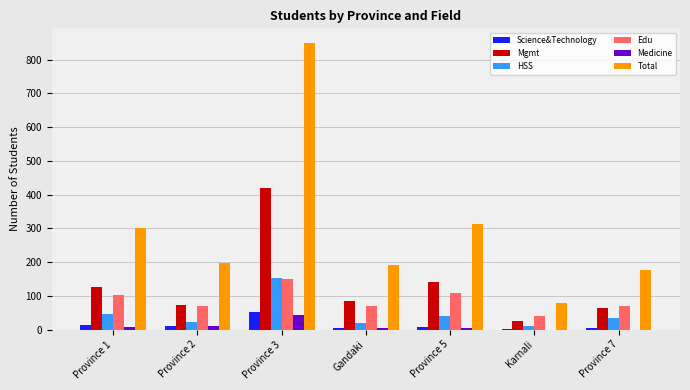

Is the value of Total at Province 7 greater than the value of HSS at Province 7?

Yes